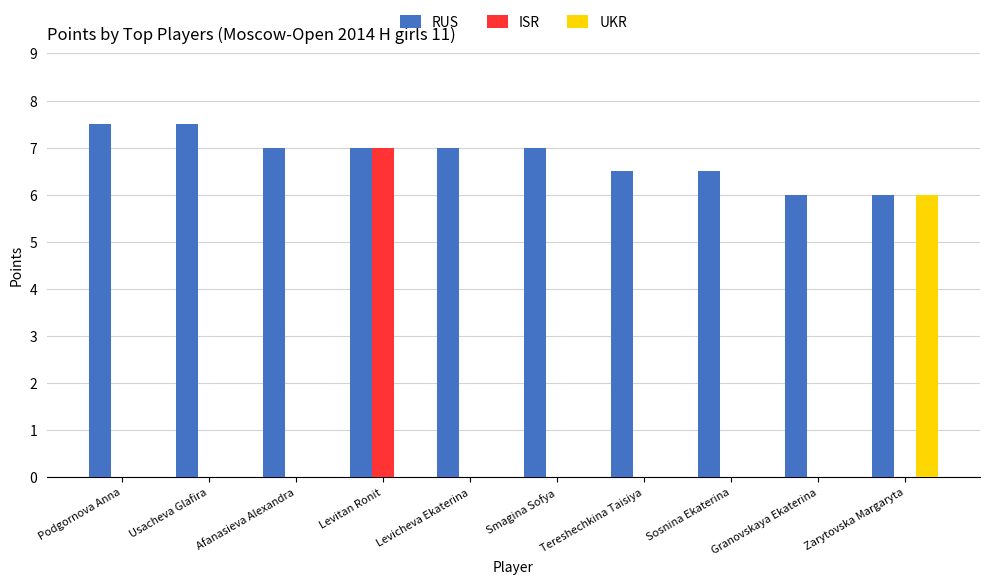

How many distinct data groups are displayed?

3